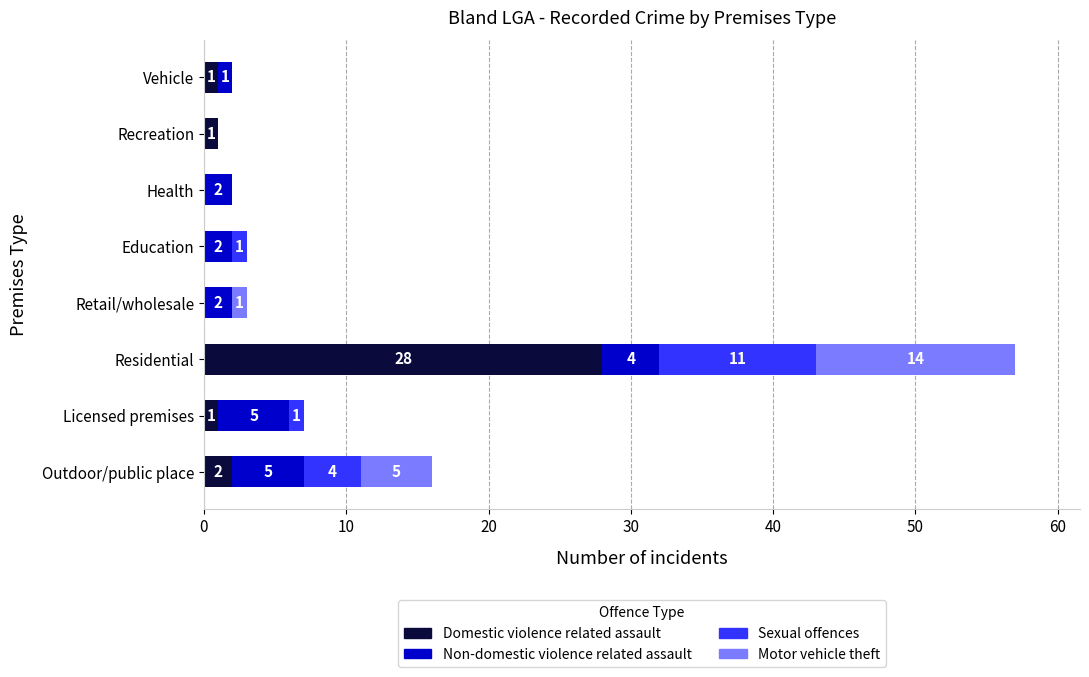

Where is Domestic violence related assault nearest to the value 14?

Outdoor/public place